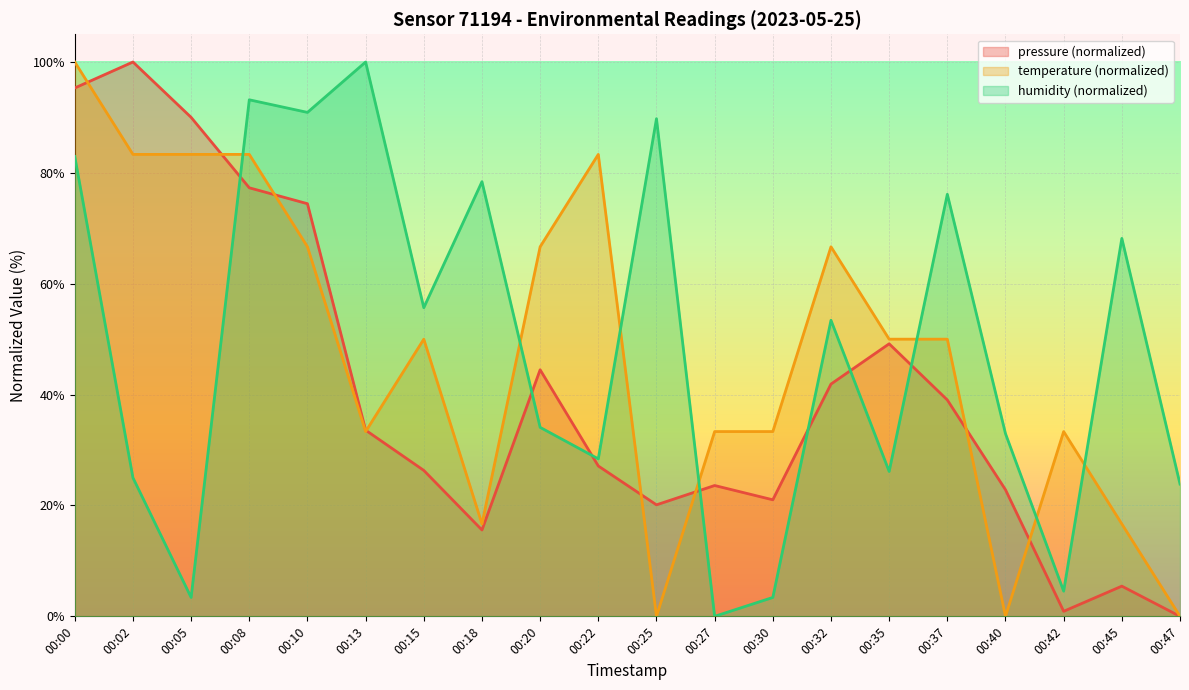

Reading right to left, what are all the values shown in this chart?

pressure: 00:47=0.0	00:45=5.4	00:42=0.9	00:40=22.8	00:37=39.0	00:35=49.2	00:32=41.9	00:30=21.0	00:27=23.6	00:25=20.1	00:22=27.1	00:20=44.5	00:18=15.6	00:15=26.3	00:13=33.6	00:10=74.4	00:08=77.3	00:05=90.0	00:02=100.0	00:00=95.3
temperature: 00:47=0.0	00:45=16.7	00:42=33.3	00:40=0.0	00:37=50.0	00:35=50.0	00:32=66.7	00:30=33.3	00:27=33.3	00:25=0.0	00:22=83.3	00:20=66.7	00:18=16.7	00:15=50.0	00:13=33.3	00:10=66.7	00:08=83.3	00:05=83.3	00:02=83.3	00:00=100.0
humidity: 00:47=23.9	00:45=68.2	00:42=4.5	00:40=33.0	00:37=76.1	00:35=26.1	00:32=53.4	00:30=3.4	00:27=0.0	00:25=89.8	00:22=28.4	00:20=34.1	00:18=78.4	00:15=55.7	00:13=100.0	00:10=90.9	00:08=93.2	00:05=3.4	00:02=25.0	00:00=83.0